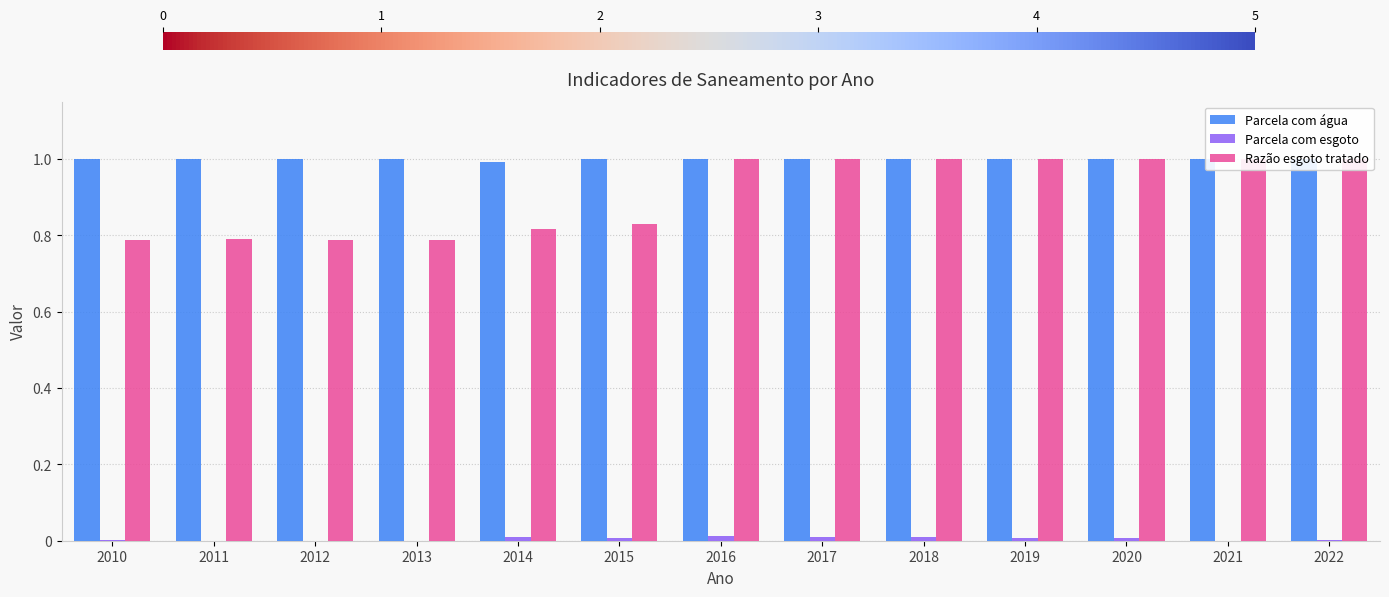

Reading right to left, extract all data points from this chart.

Parcela com água: 2022=1.0	2021=1.0	2020=1.0	2019=1.0	2018=1.0	2017=1.0	2016=1.0	2015=1.0	2014=1.0	2013=1.0	2012=1.0	2011=1.0	2010=1.0
Parcela com esgoto: 2022=0.0	2021=0.0	2020=0.0	2019=0.0	2018=0.0	2017=0.0	2016=0.0	2015=0.0	2014=0.0	2013=0.0	2012=0.0	2011=0.0	2010=0.0
Razão esgoto tratado: 2022=1.0	2021=1.0	2020=1.0	2019=1.0	2018=1.0	2017=1.0	2016=1.0	2015=0.8	2014=0.8	2013=0.8	2012=0.8	2011=0.8	2010=0.8